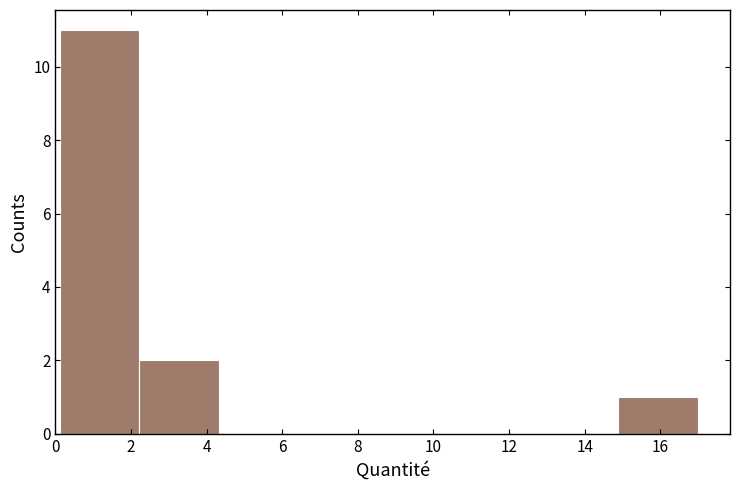

What is the height of the bar covering 14.8 to 17.0 on the x-axis? Neither the bar edges nor the heights are printed on the chart, so give them approximately, as read against the axes.

1